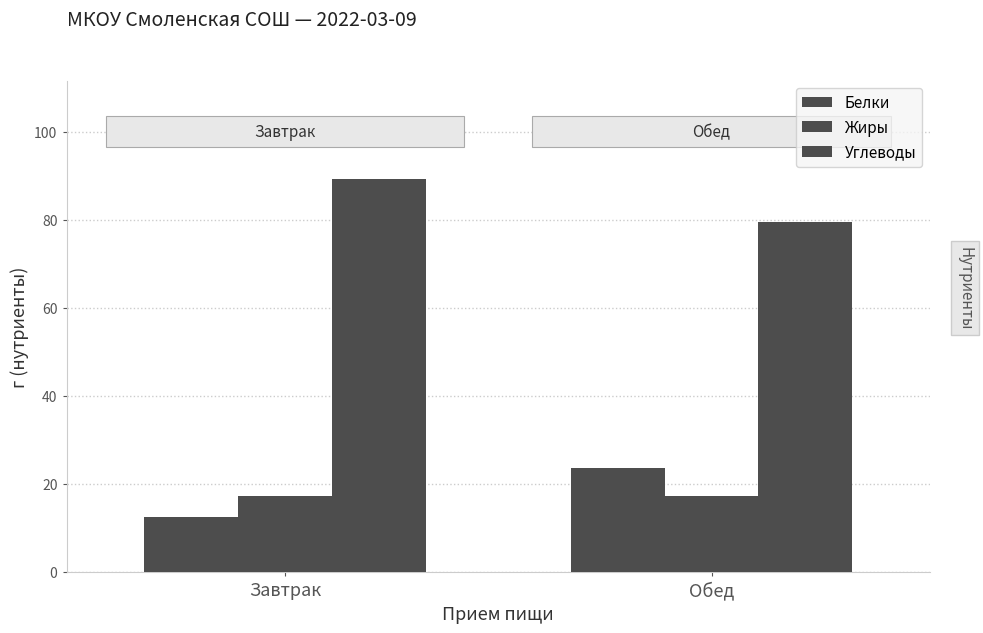

Between Завтрак and Обед, which series saw the biggest shift?

Белки